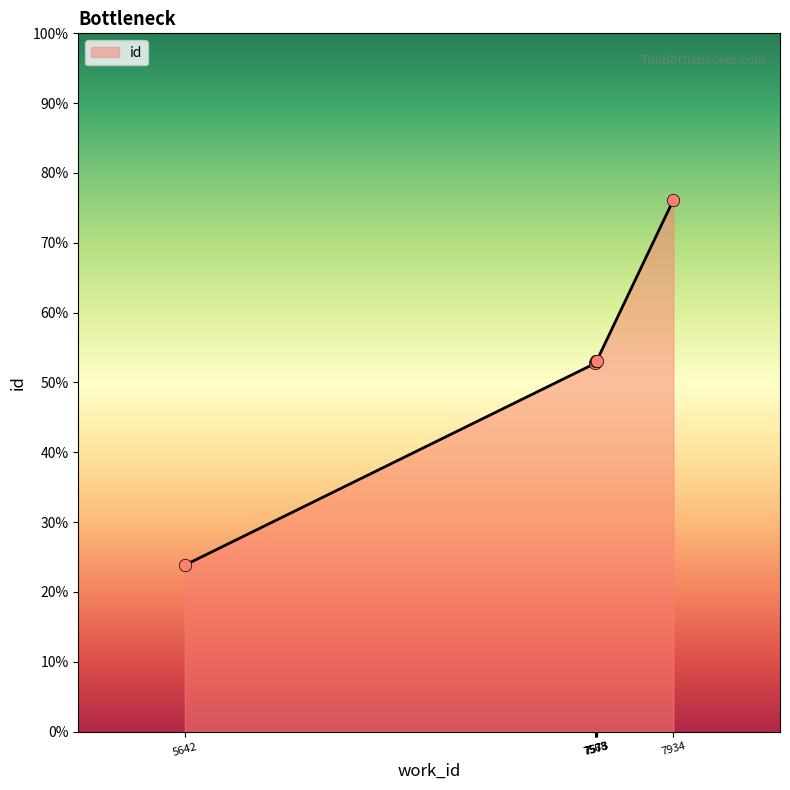

What is the change in value from 5642 to 7568?

+2425